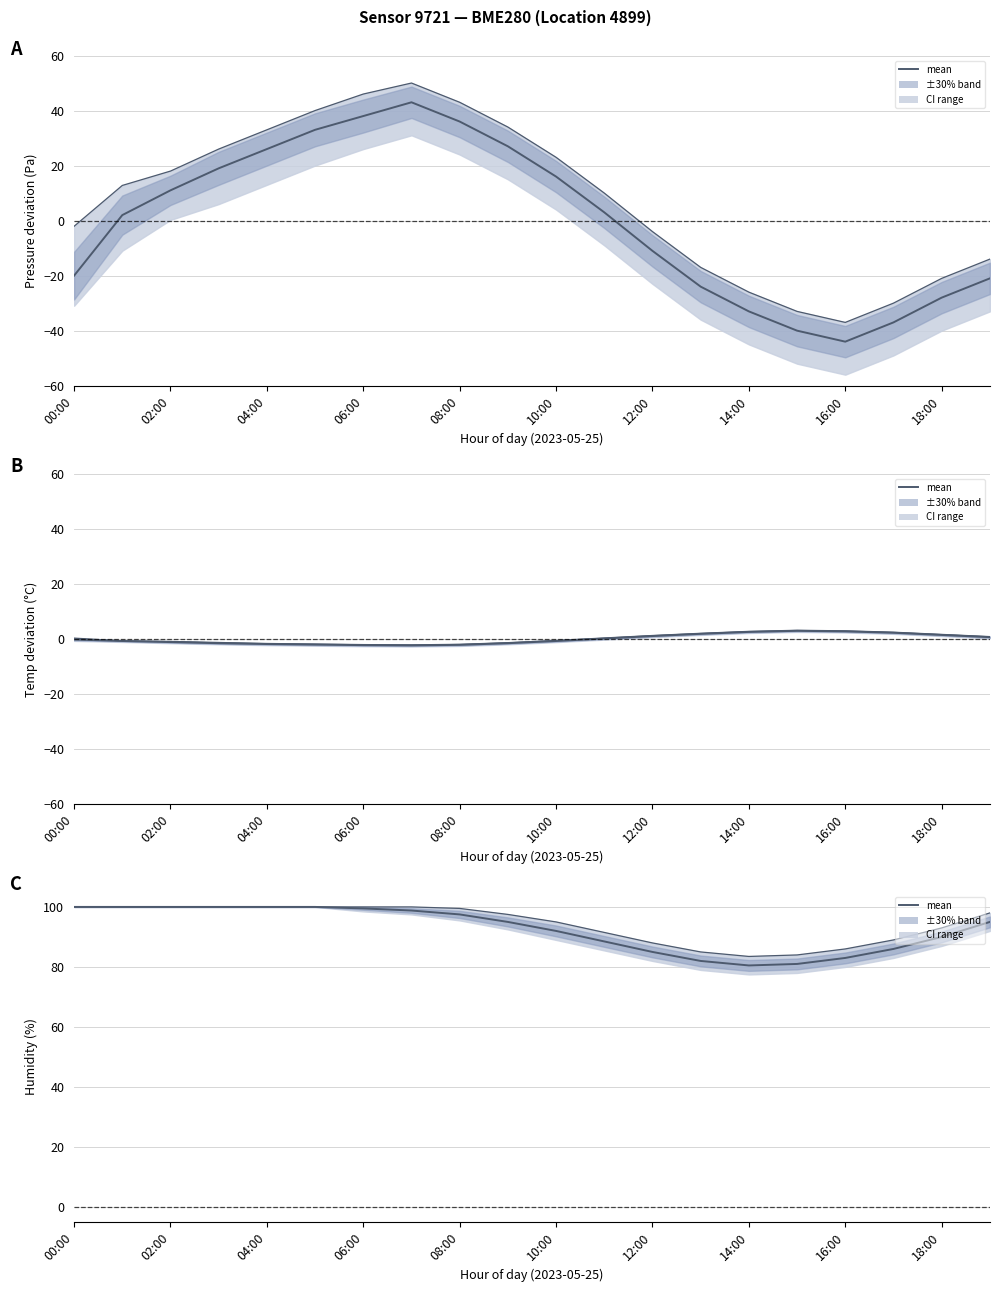

True or false: upper bound and mean cross at least once.

False